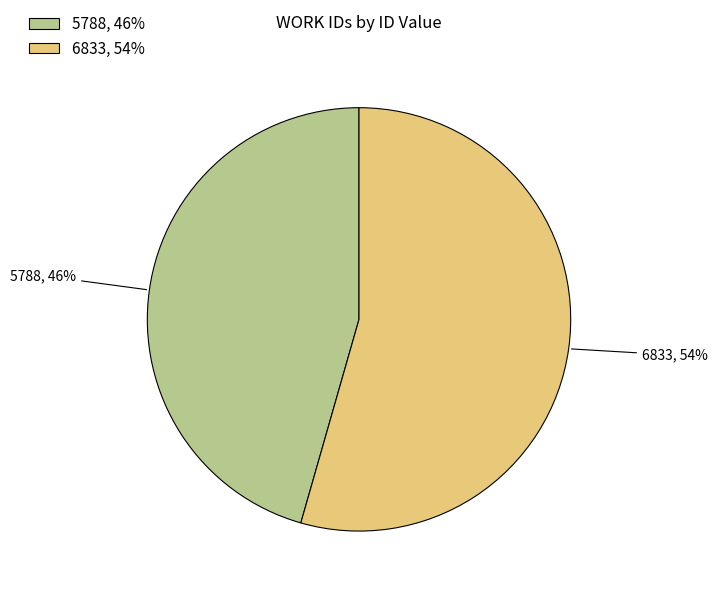

Does 6833 represent more than half of the total?

Yes